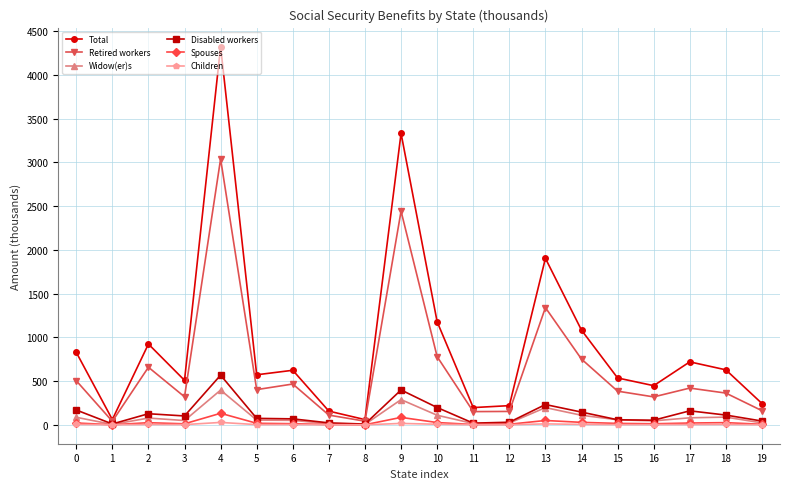

What is the maximum value shown in the chart?

4325.9